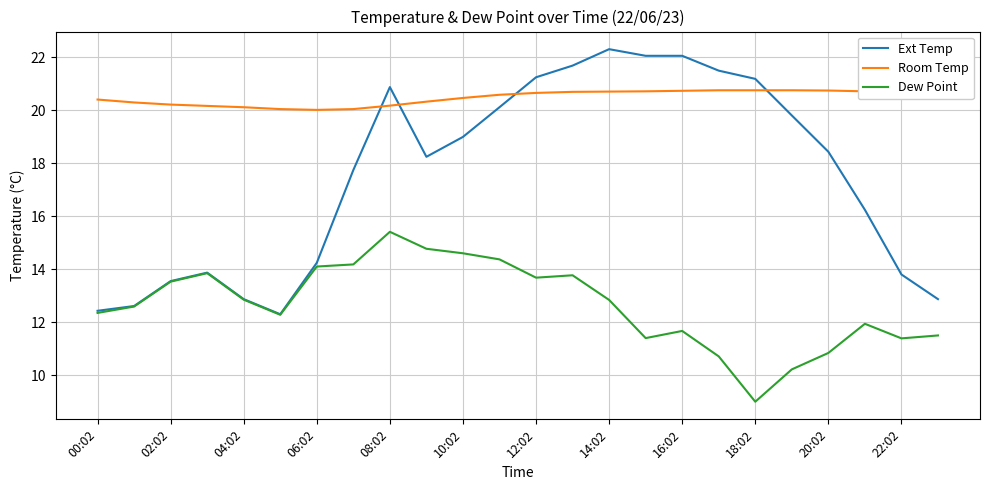

Count the number of data series in this chart.

3